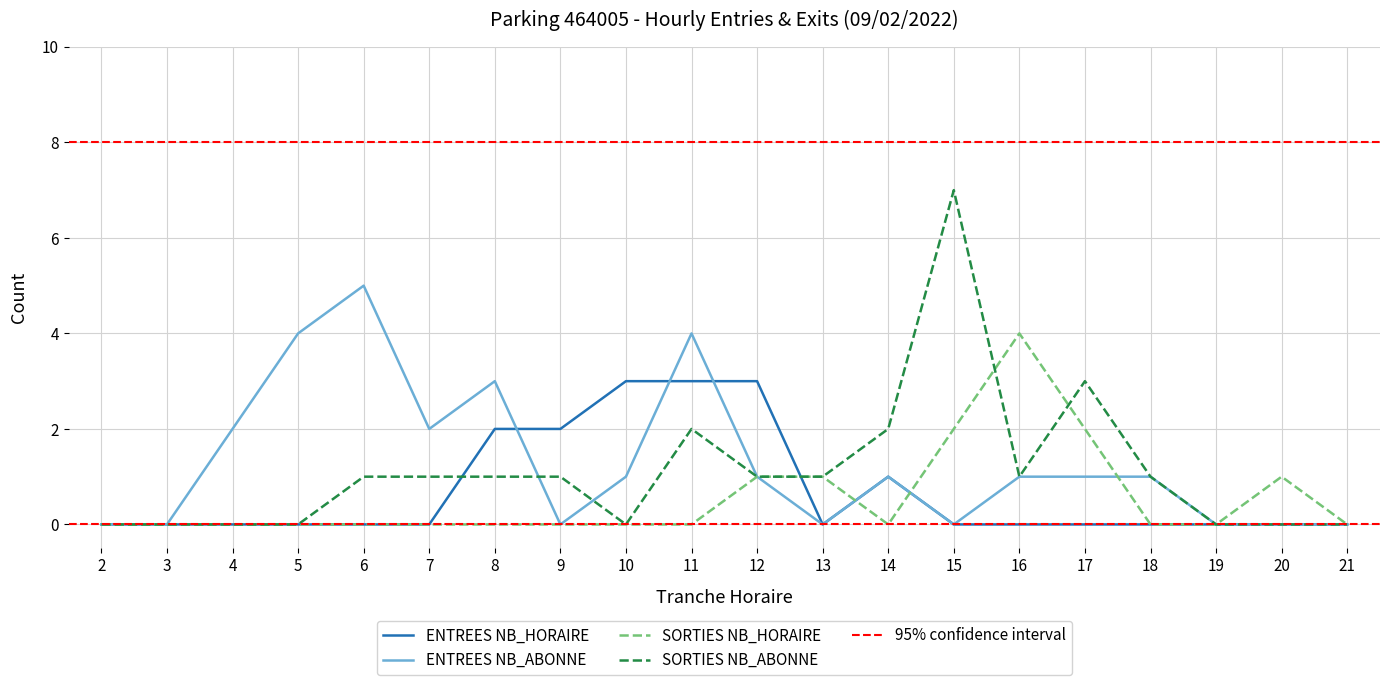

What is the highest value of the SORTIES NB_HORAIRE series?

4